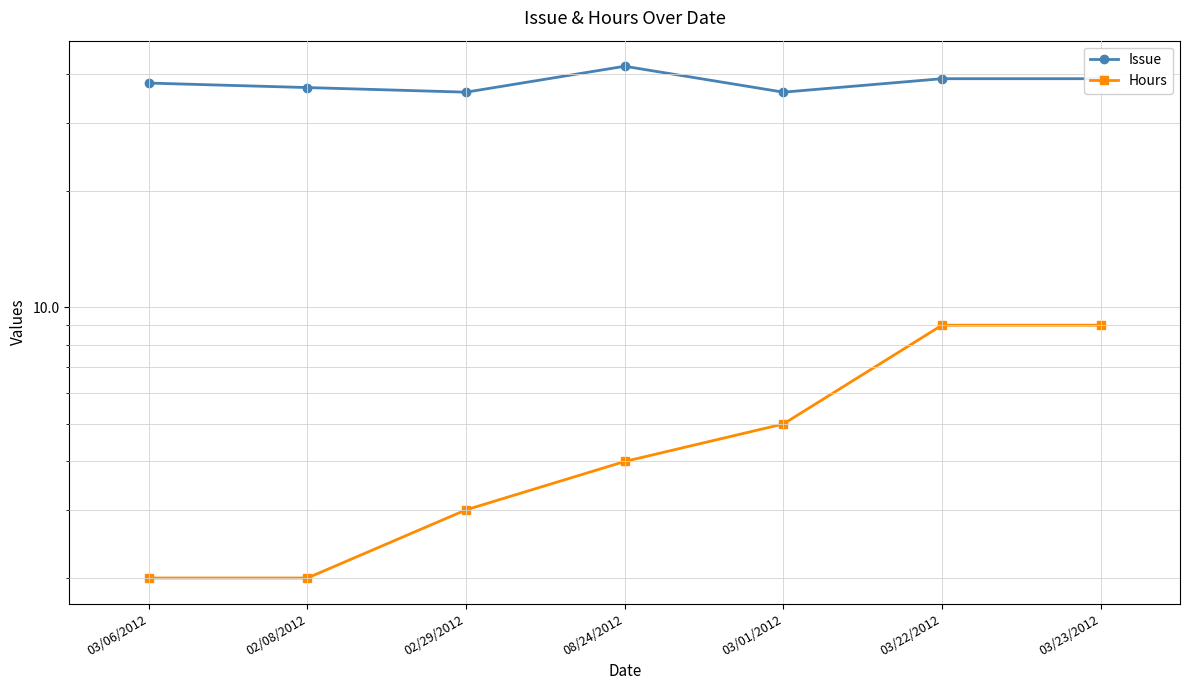

Reading left to right, extract all data points from this chart.

Issue: 03/06/2012=38	02/08/2012=37	02/29/2012=36	08/24/2012=42	03/01/2012=36	03/22/2012=39	03/23/2012=39
Hours: 03/06/2012=2	02/08/2012=2	02/29/2012=3	08/24/2012=4	03/01/2012=5	03/22/2012=9	03/23/2012=9